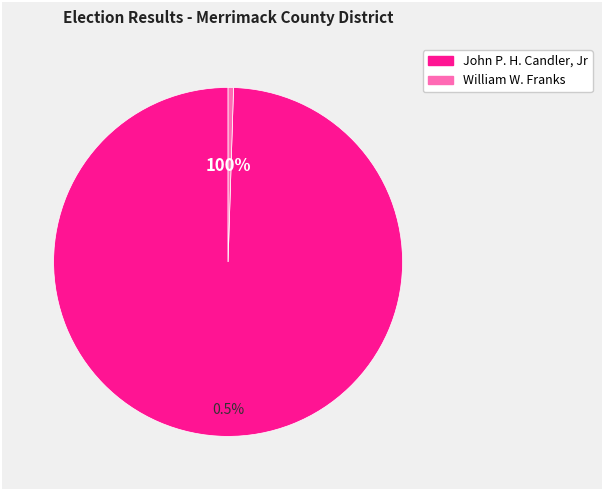

To the nearest percent, what is the difference between the William W. Franks and John P. H. Candler, Jr slice percentages?

99%